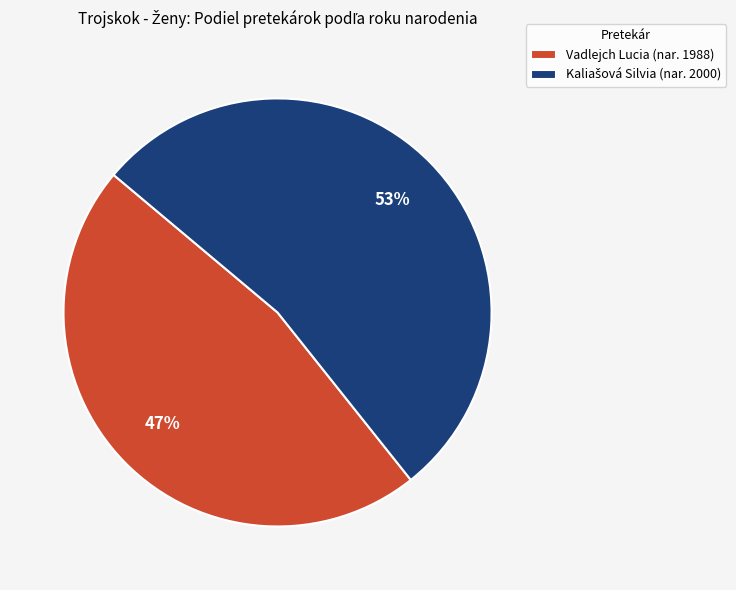

Does any single category account for the majority?

Yes